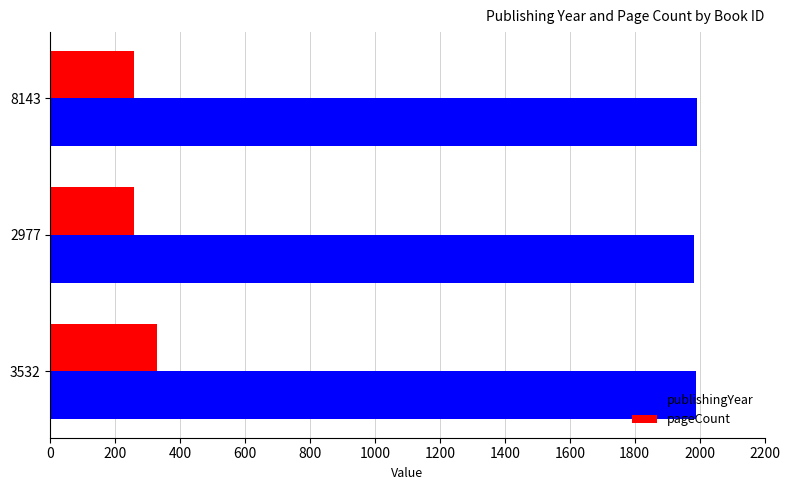

What is the maximum value shown in the chart?

1993